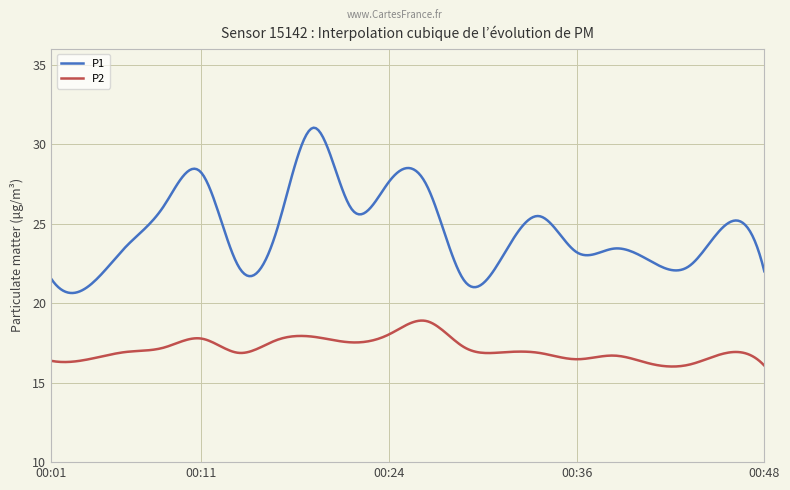

Which series has the largest total across all categories?

P1